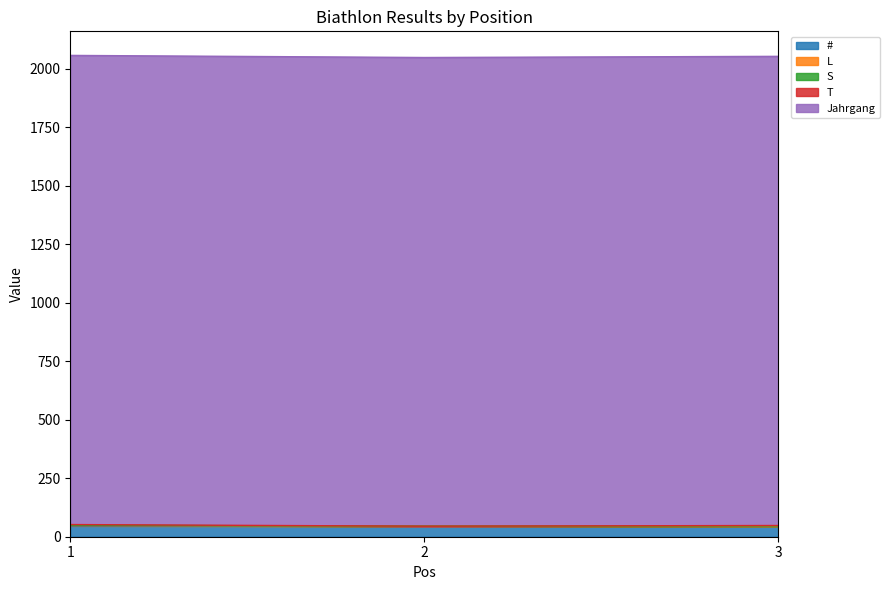

What is the total value across all series at 2?

2047